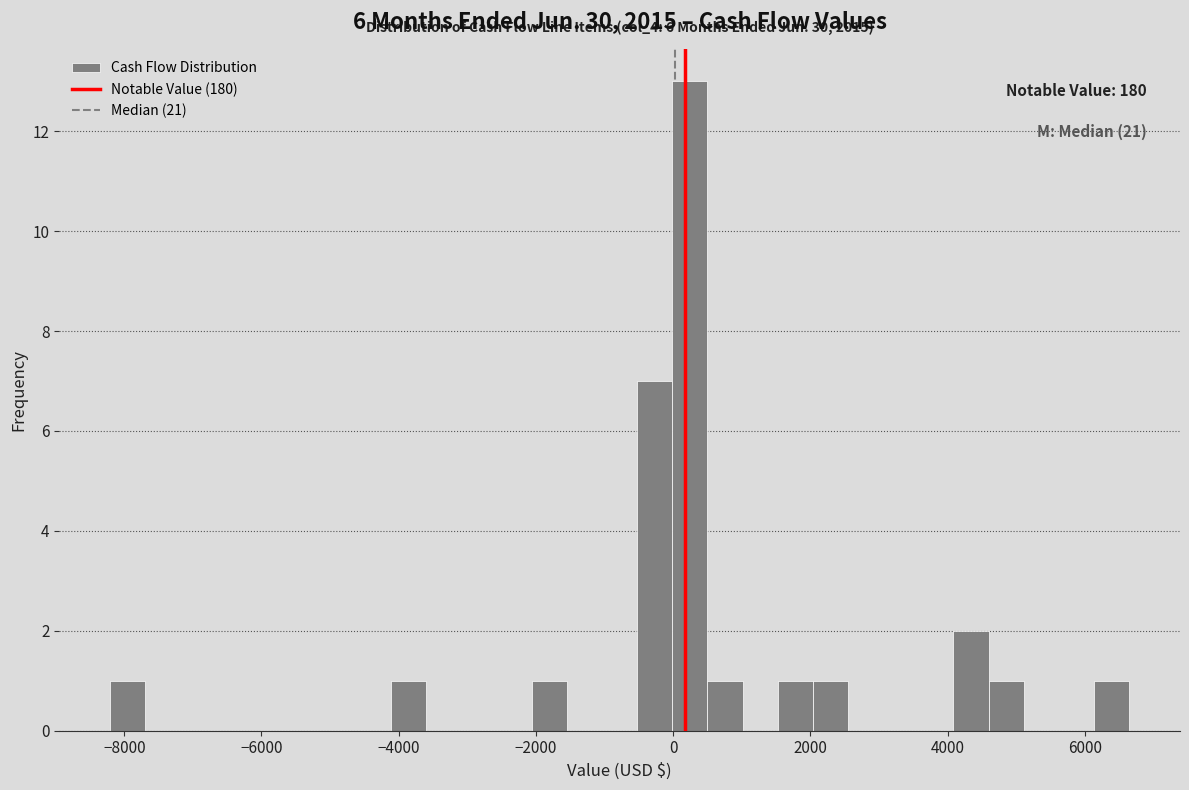

Read against the x-axis, roughly where is the centre of the tallest bar?

200